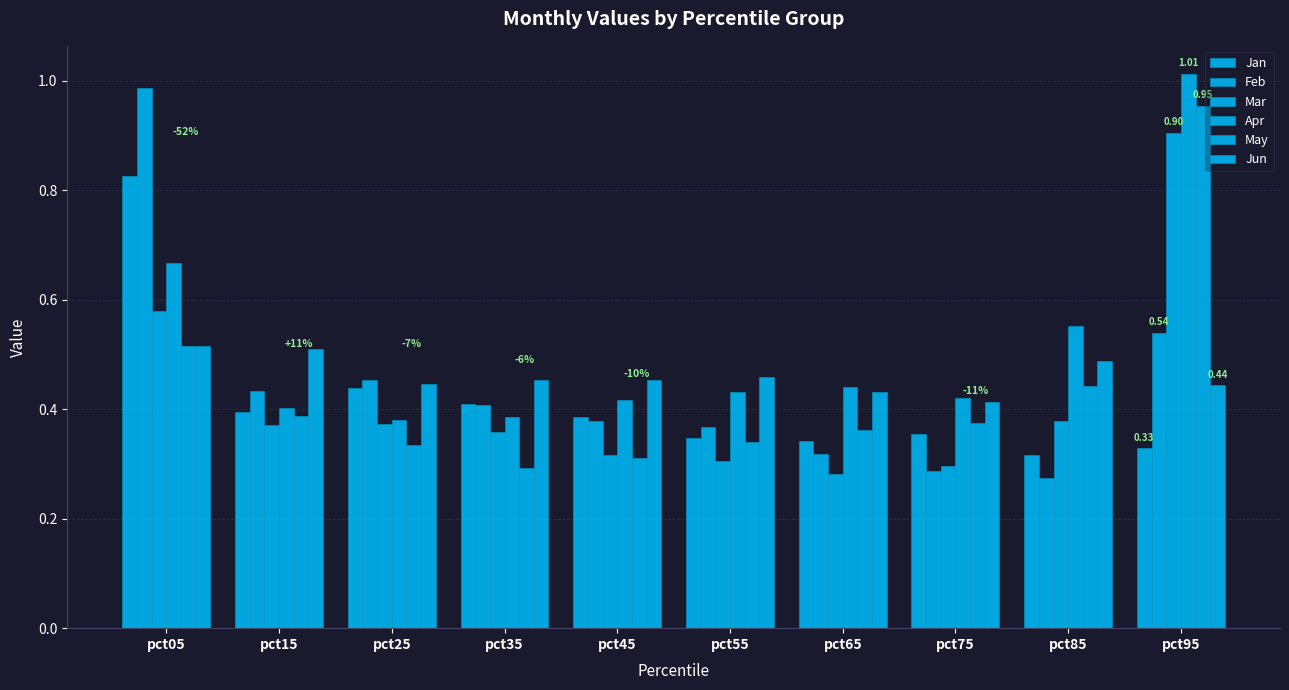

Between pct65 and pct15, which is larger?

pct15